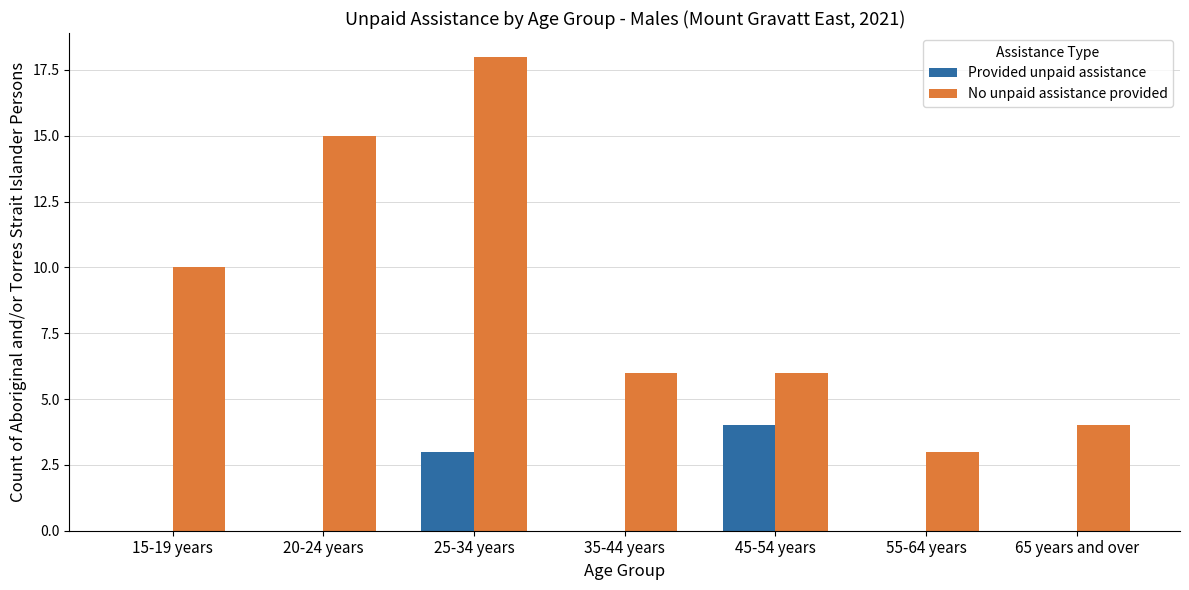

At which label is Provided unpaid assistance closest to 2?

25-34 years